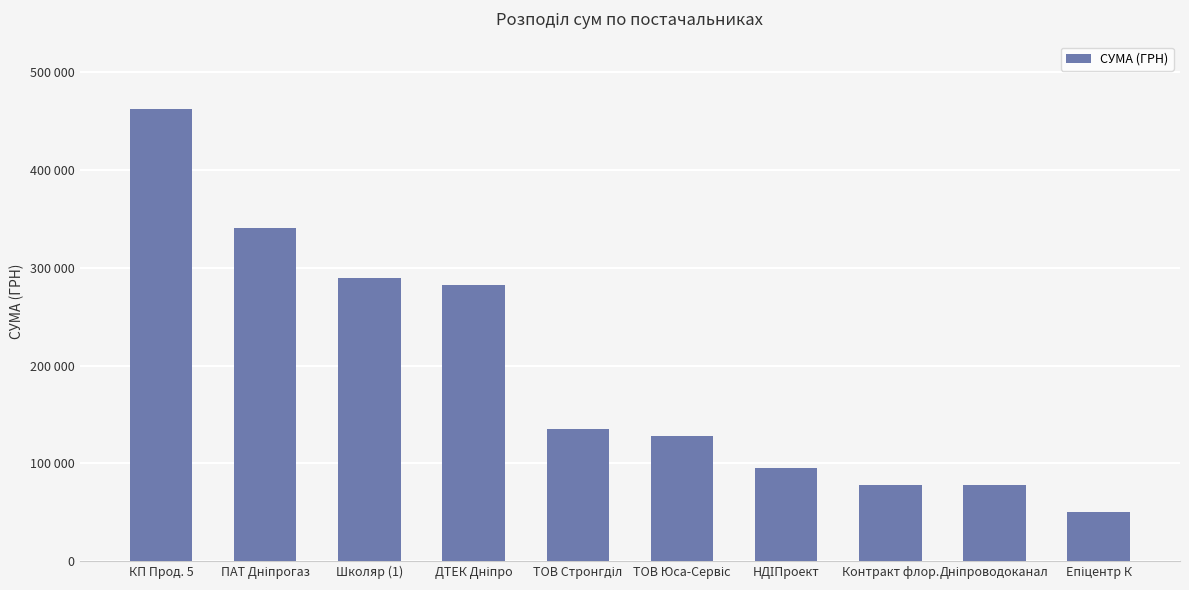

Are the bars horizontal?

No